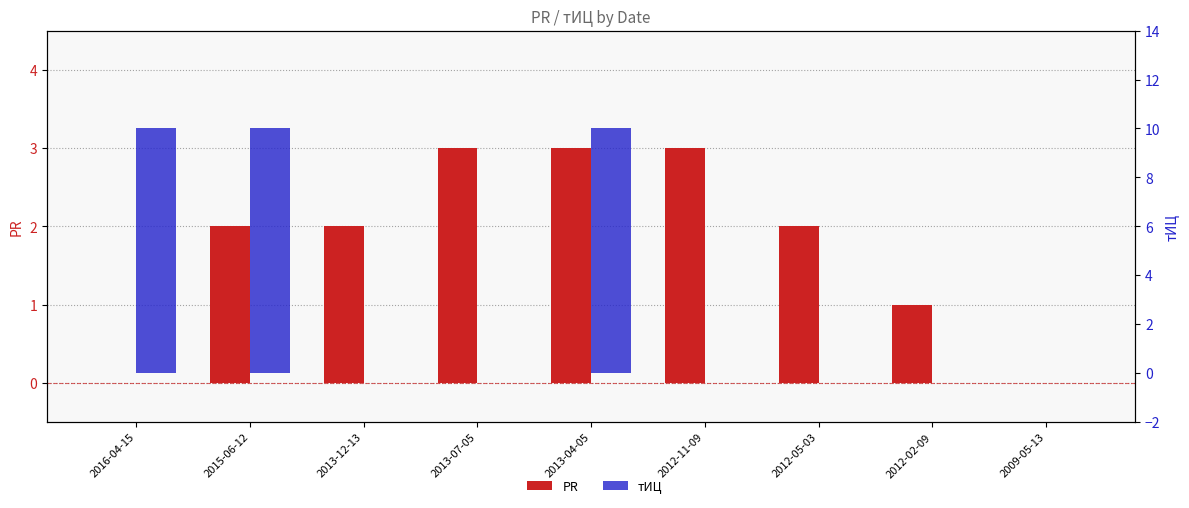

At which label does PR first exceed 2?

2013-07-05